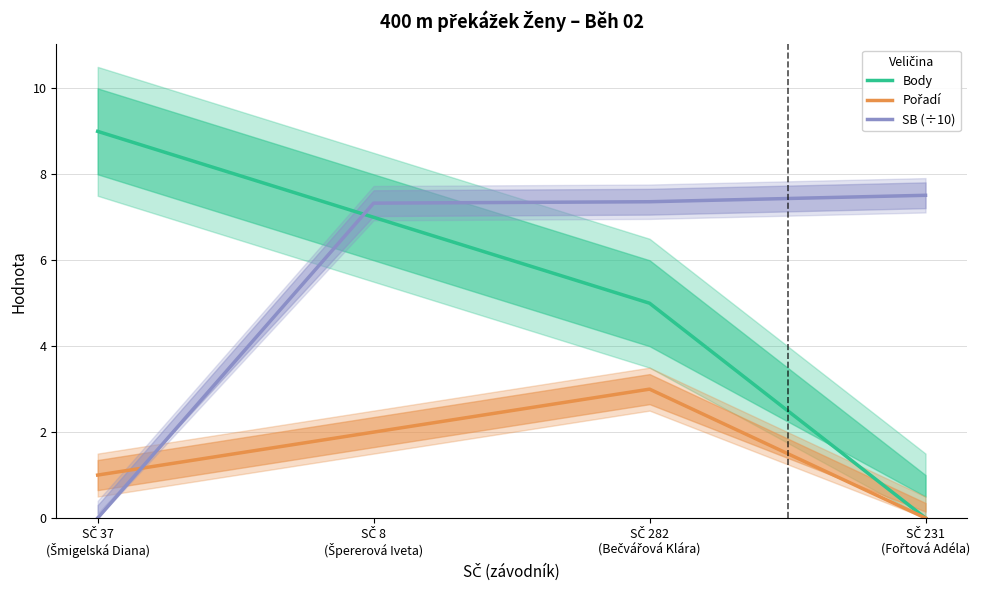

What is the difference between the maximum and second lowest values in the SB (÷10) series?

0.2